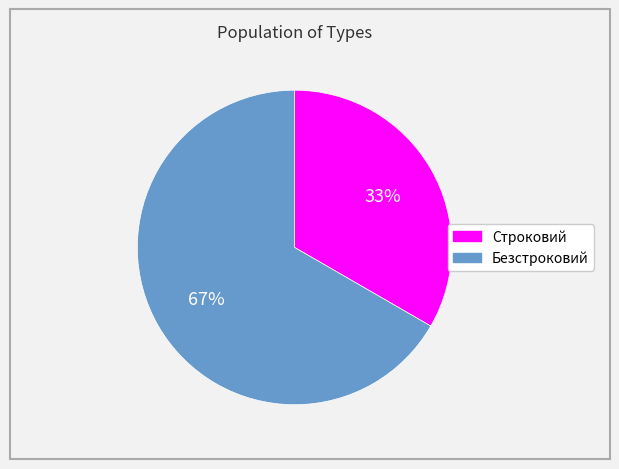

Is Строковий the majority of the pie?

No